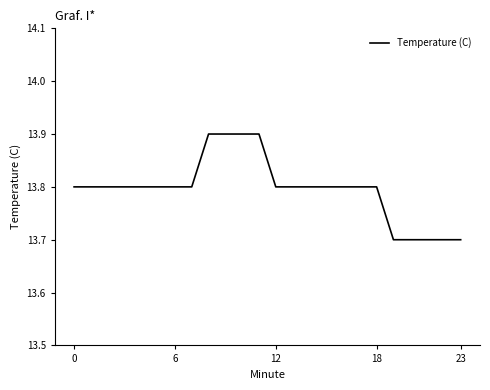

What is the greatest value displayed?

13.9